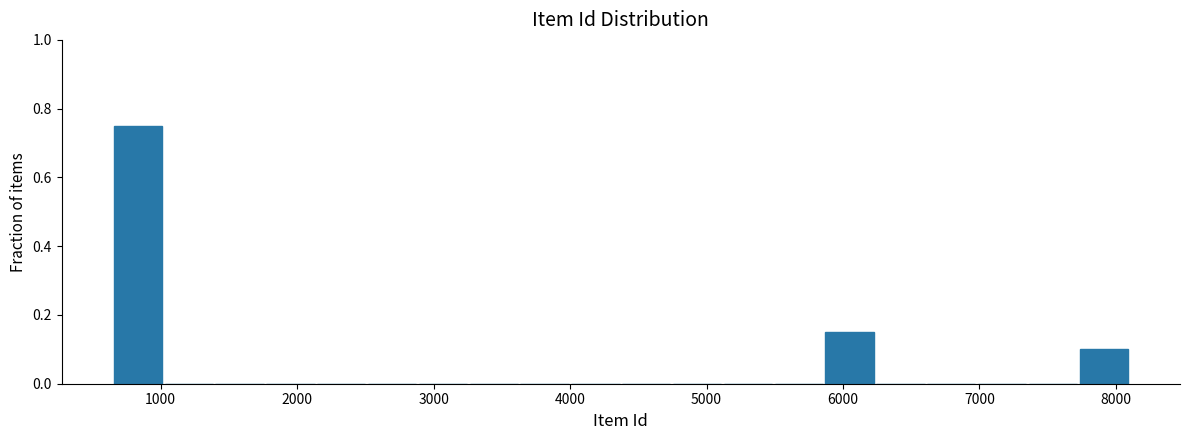

Around what value on the x-axis is the tallest bar? Give the approximate position of its centre, as read against the axis.

800